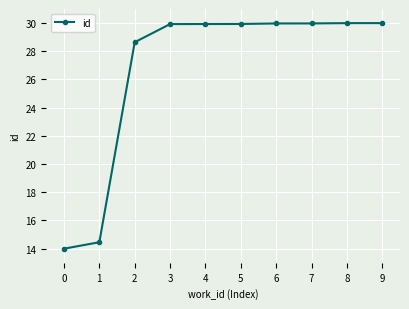

Is it true that the value at 4 is 29.9?

True